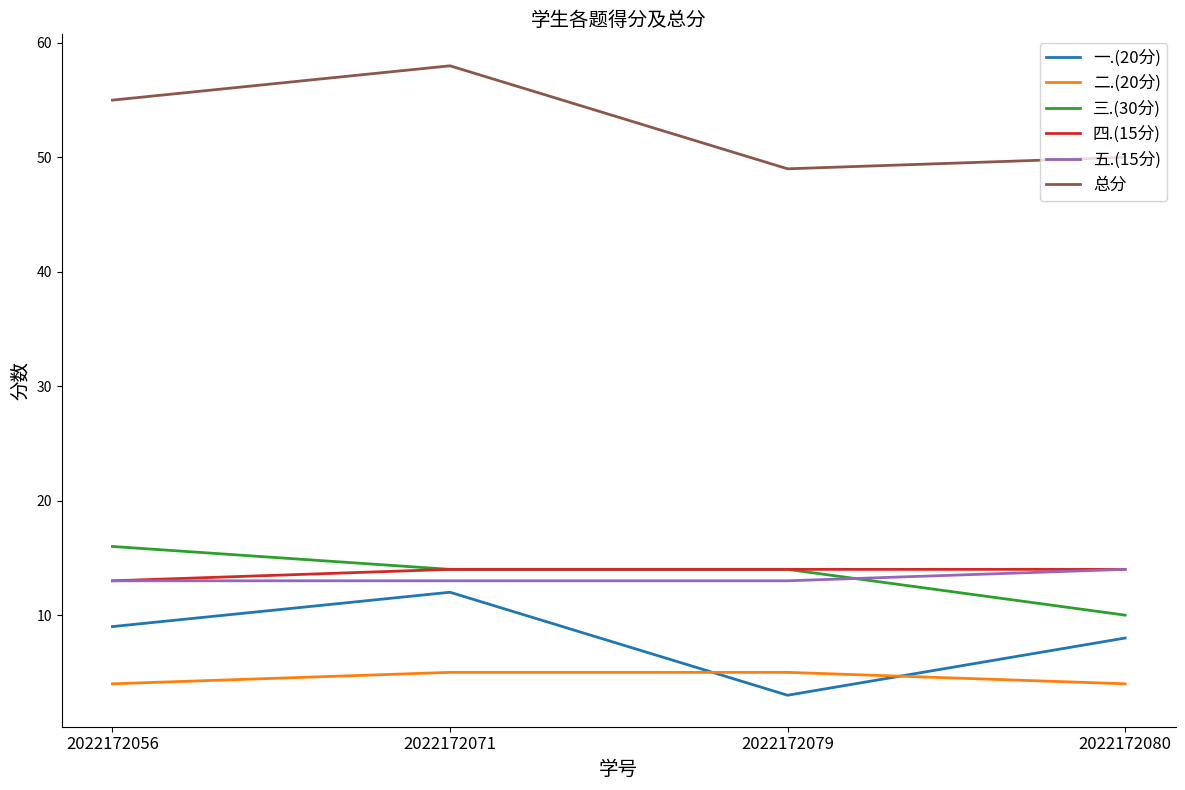

Reading left to right, list all the values displayed in this chart.

一.(20分): 2022172056=9	2022172071=12	2022172079=3	2022172080=8
二.(20分): 2022172056=4	2022172071=5	2022172079=5	2022172080=4
三.(30分): 2022172056=16	2022172071=14	2022172079=14	2022172080=10
四.(15分): 2022172056=13	2022172071=14	2022172079=14	2022172080=14
五.(15分): 2022172056=13	2022172071=13	2022172079=13	2022172080=14
总分: 2022172056=55	2022172071=58	2022172079=49	2022172080=50